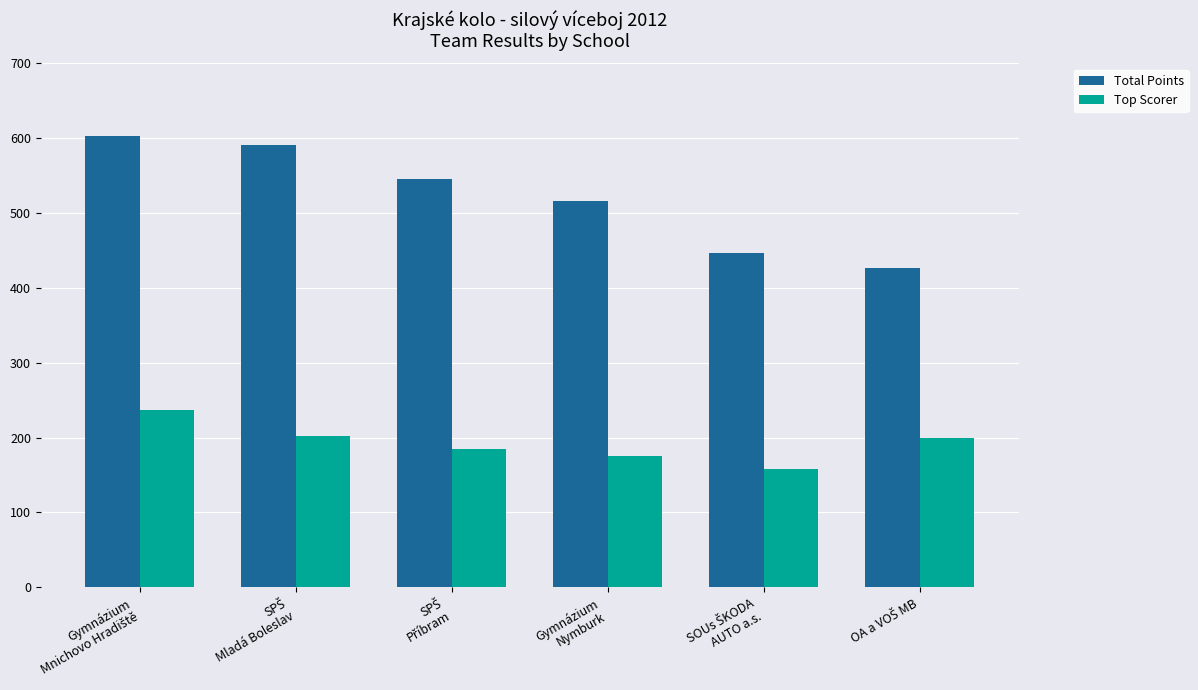

How many values in the Total Points series are below 545?

3